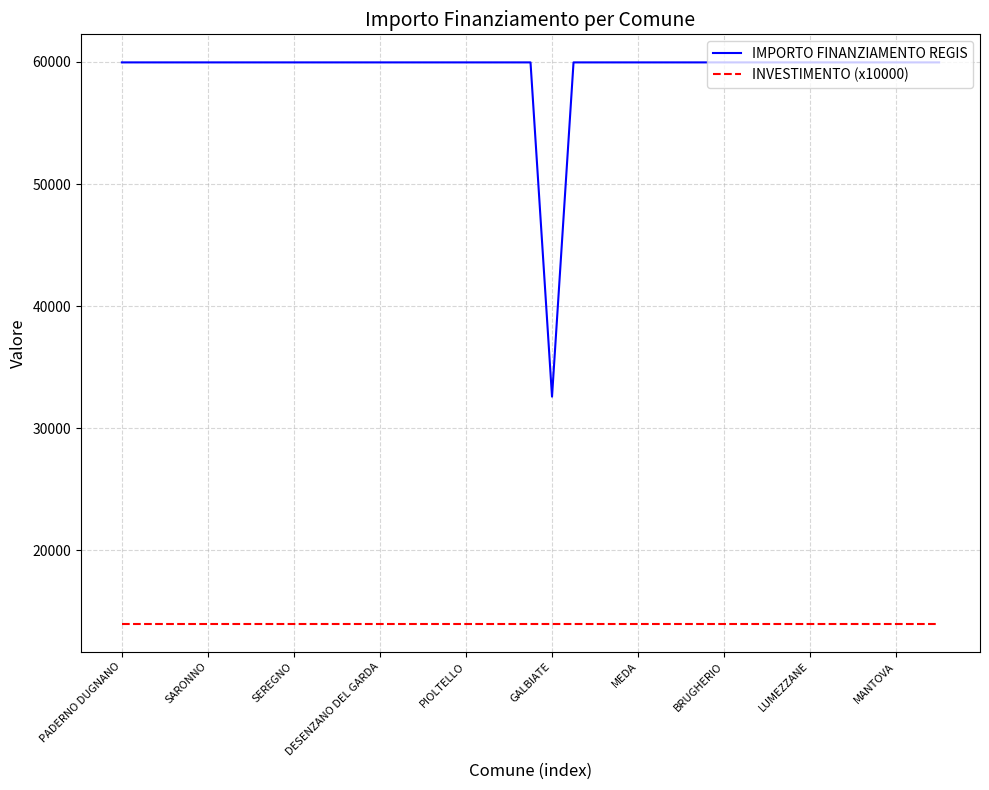

Which series has the largest range (max minus min)?

IMPORTO FINANZIAMENTO REGIS